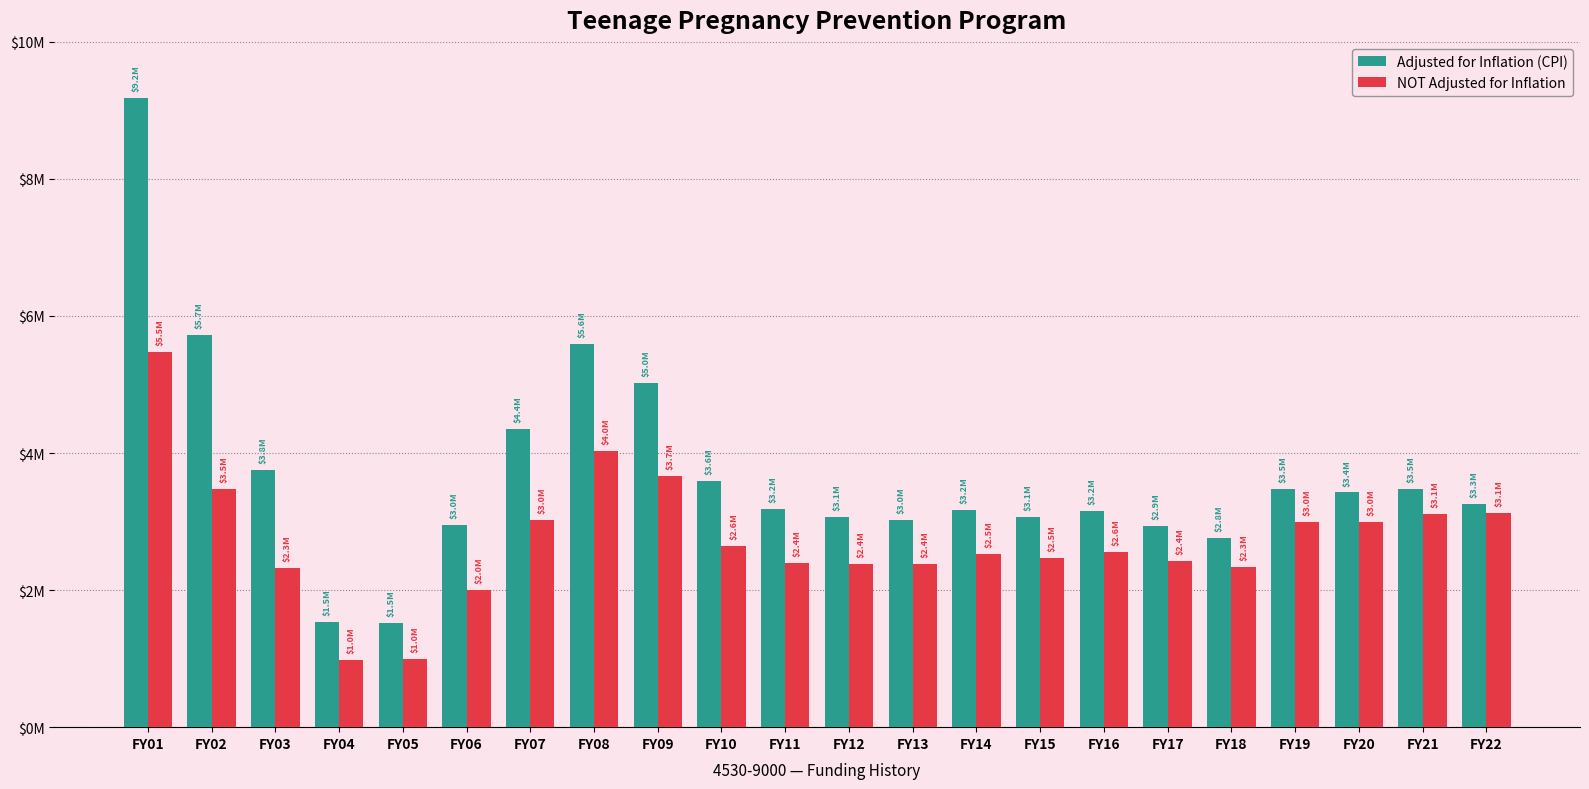

Between FY07 and FY14, which is larger?

FY07